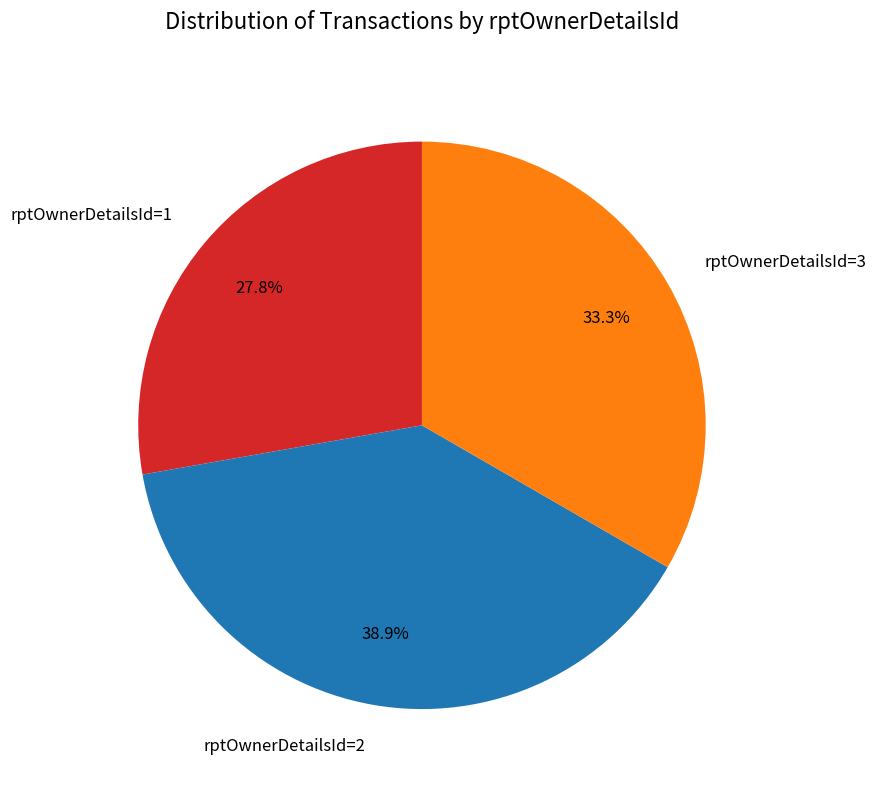

Approximately how many times larger is the value at rptOwnerDetailsId=1 compared to rptOwnerDetailsId=2?

0.7